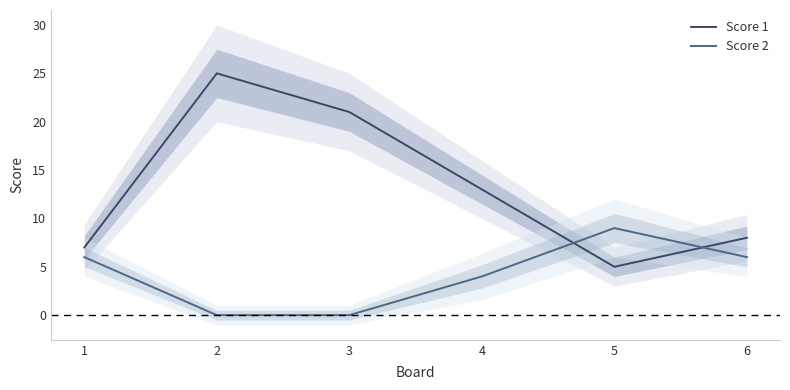

The Score 2 series shows 0 at 3. True or false?

True